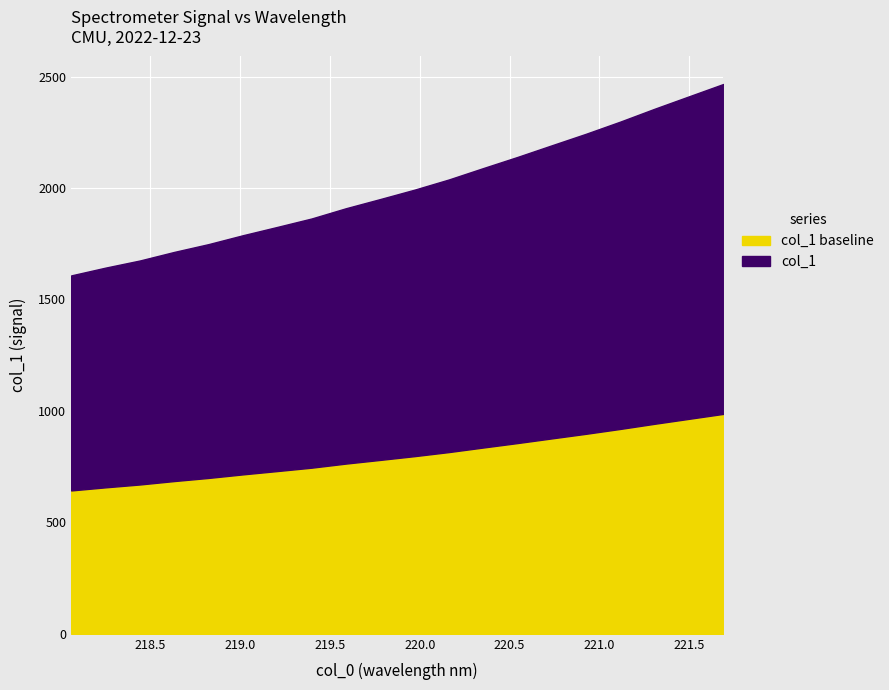

What are all the series names shown in the legend?

col_1 baseline, col_1